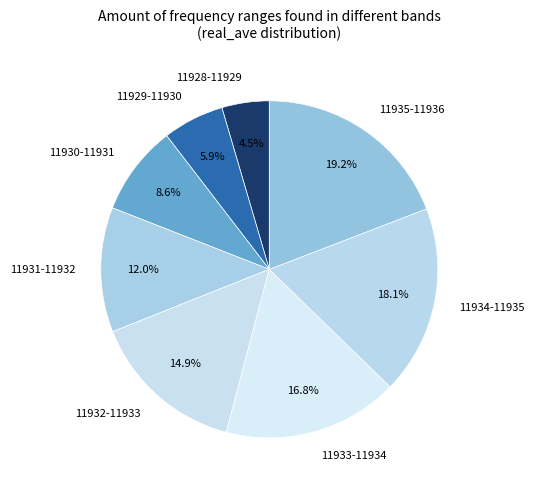

Which category has the biggest portion of the pie?

11935-11936